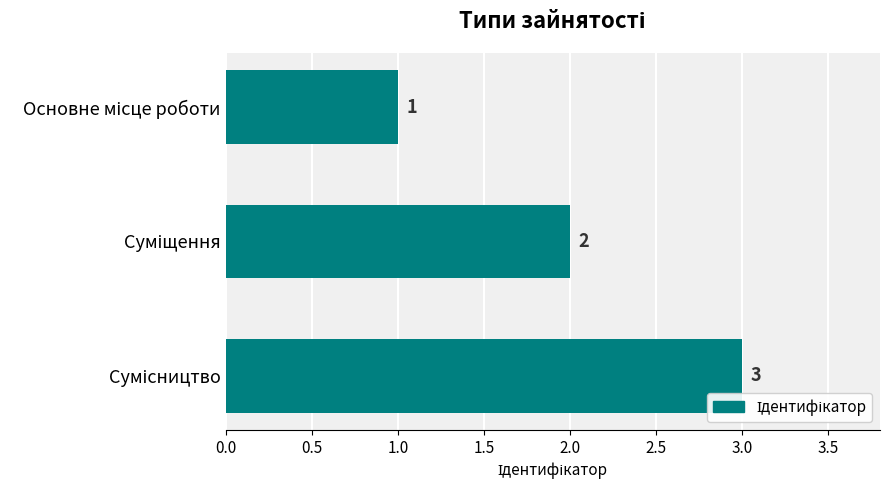

How many values are below 2?

1